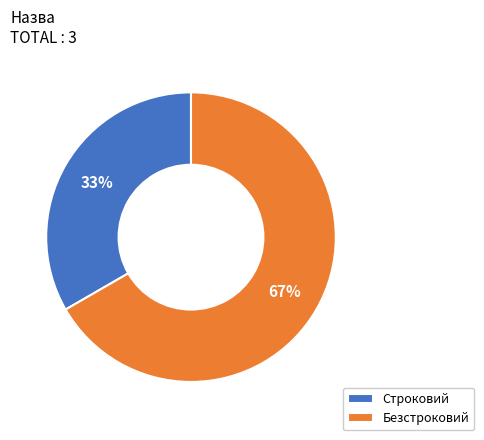

Does any single category account for the majority?

Yes